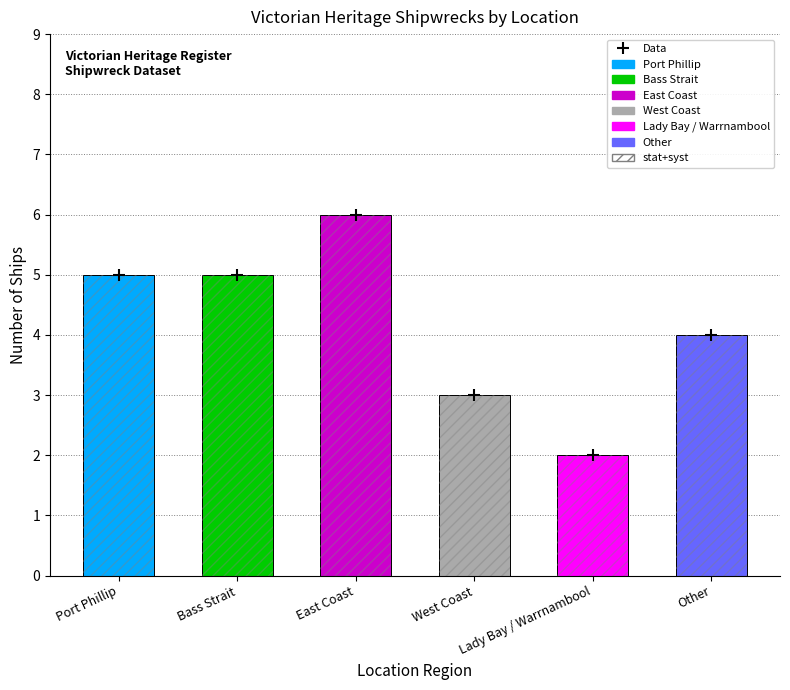

What is the change in value from East Coast to Lady Bay / Warrnambool?

-4